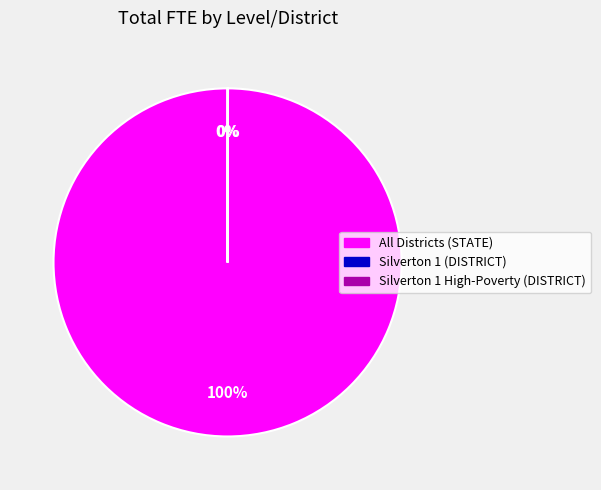

The All Districts (STATE) slice represents 90% of the pie. True or false?

False